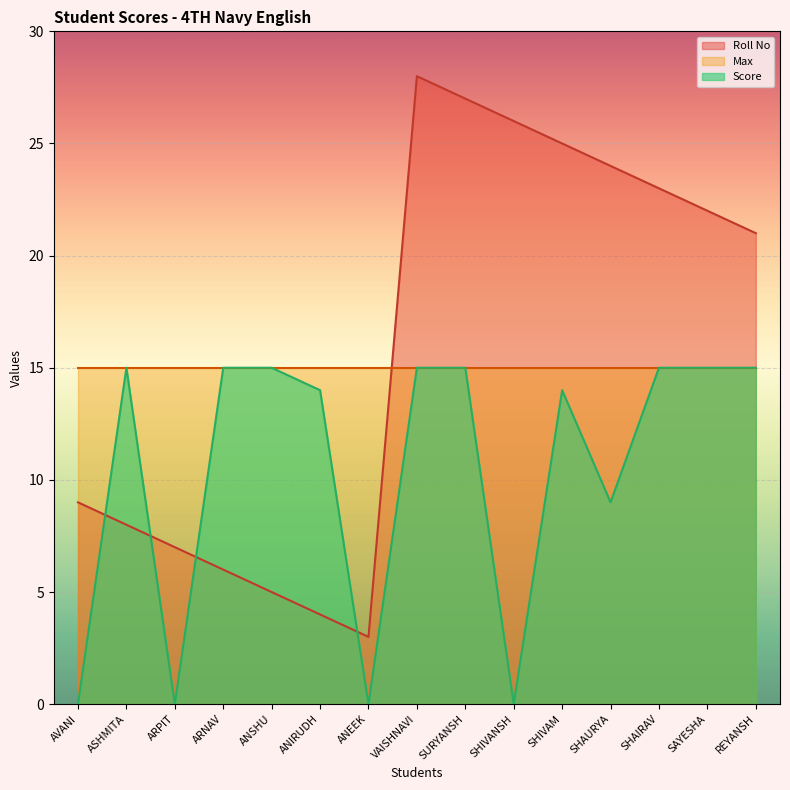

How many interior local peaks does the Roll No series have?

1